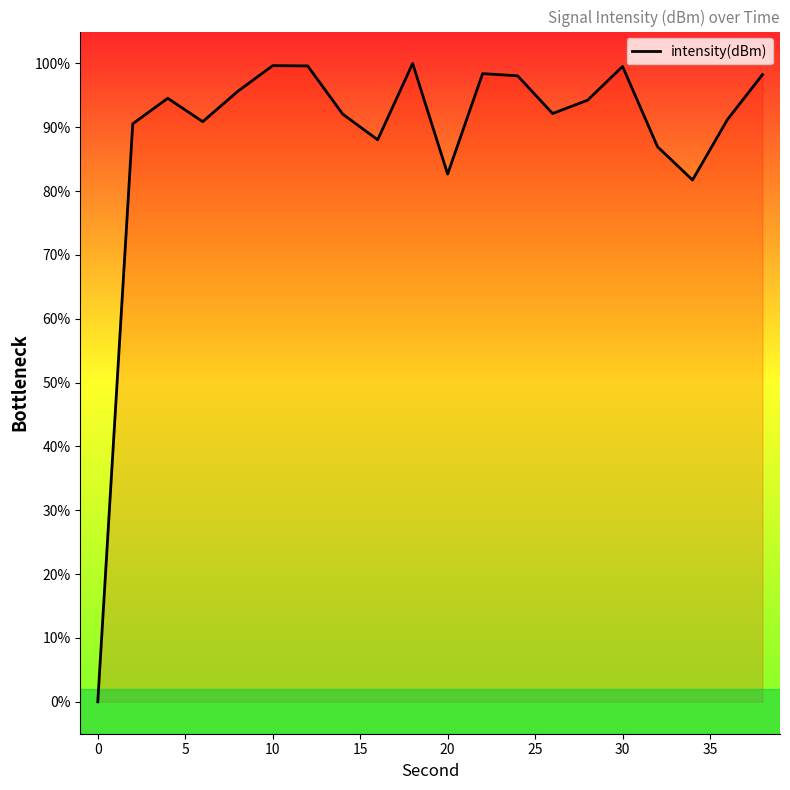

What is the difference between the maximum and minimum values?

100.0